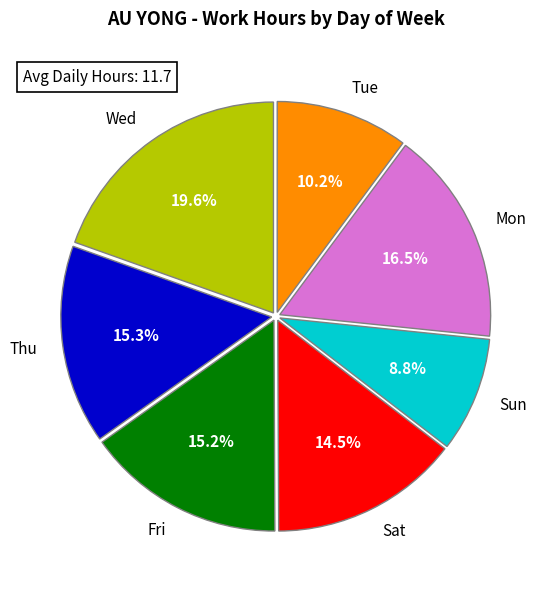

How many segments does this pie chart have?

7